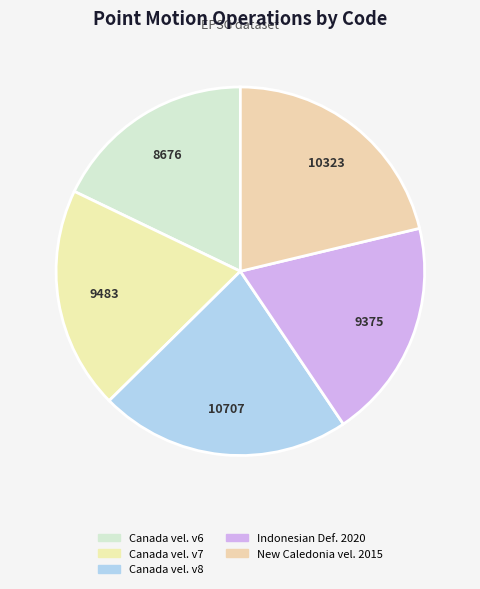

Count the number of slices in the pie.

5